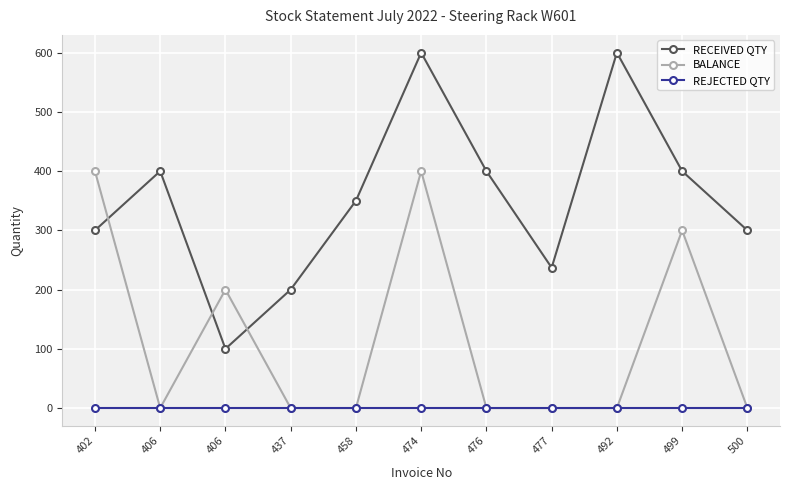

Reading right to left, what are all the values shown in this chart?

RECEIVED QTY: 300	400	600	237	400	600	350	200	100	400	300
BALANCE: 0	300	0	0	0	400	0	0	200	0	400
REJECTED QTY: 0	0	0	0	0	0	0	0	0	0	0